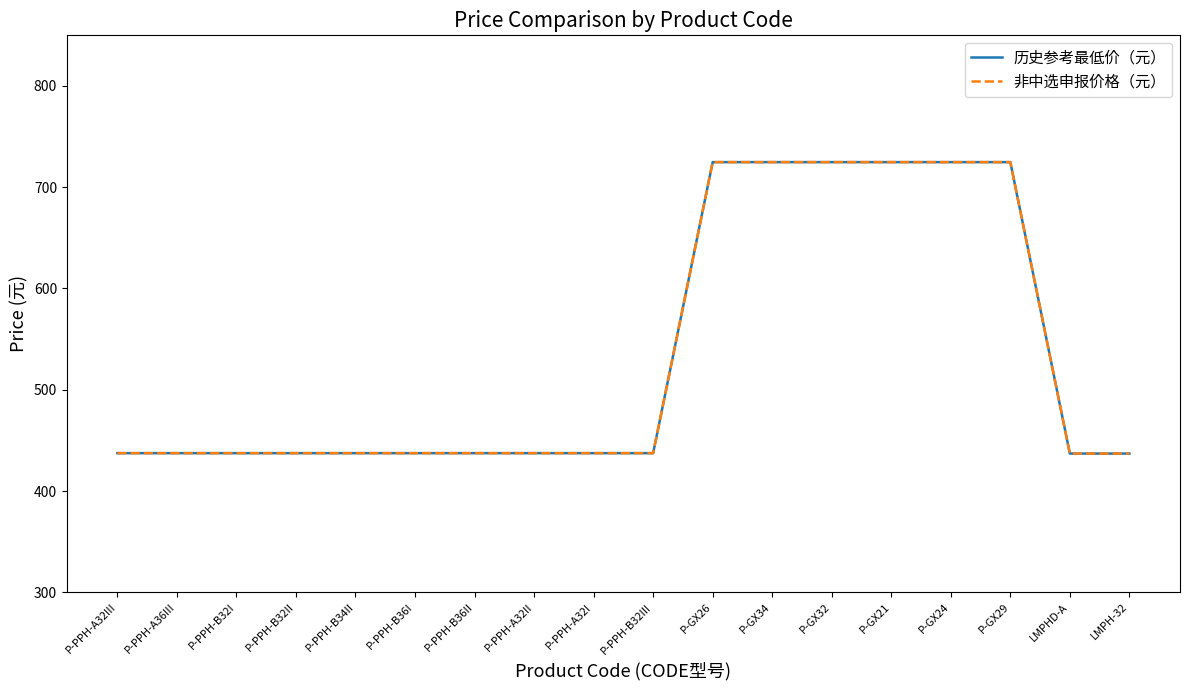

True or false: 历史参考最低价（元） and 非中选申报价格（元） cross at least once.

False